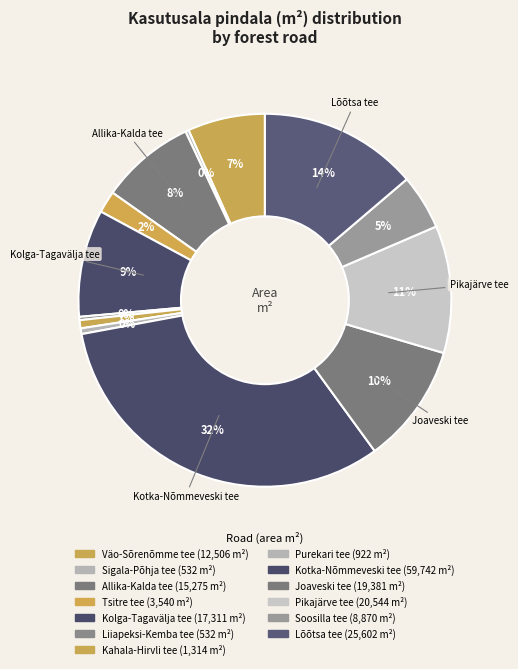

Rank the categories by value from lowest to highest.

Sigala-Põhja tee, Liiapeksi-Kemba tee, Purekari tee, Kahala-Hirvli tee, Tsitre tee, Soosilla tee, Väo-Sõrenõmme tee, Allika-Kalda tee, Kolga-Tagavälja tee, Joaveski tee, Pikajärve tee, Lõõtsa tee, Kotka-Nõmmeveski tee